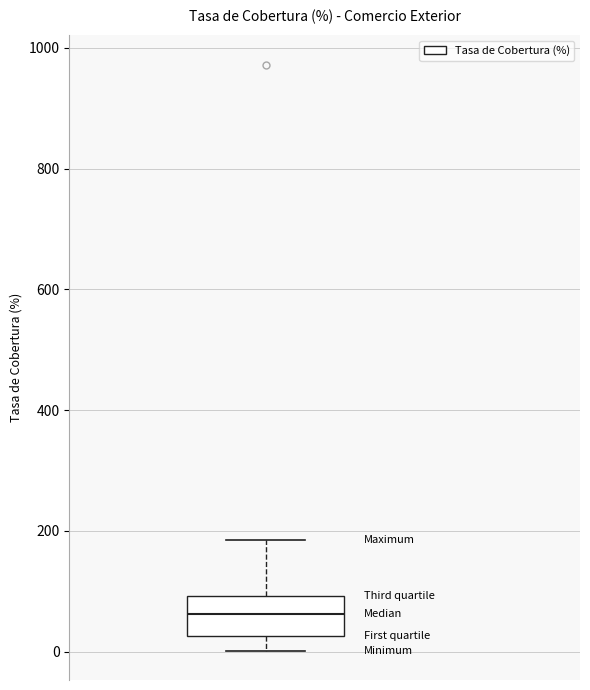

Transcribe this box plot: give where the median line is, the range the box spans, and where the two whiskers end, as read against the y-axis. The values are not printed on the chart, so give them approximately, as read against the axis.

median 60, box 20 to 100, whiskers 0 to 180